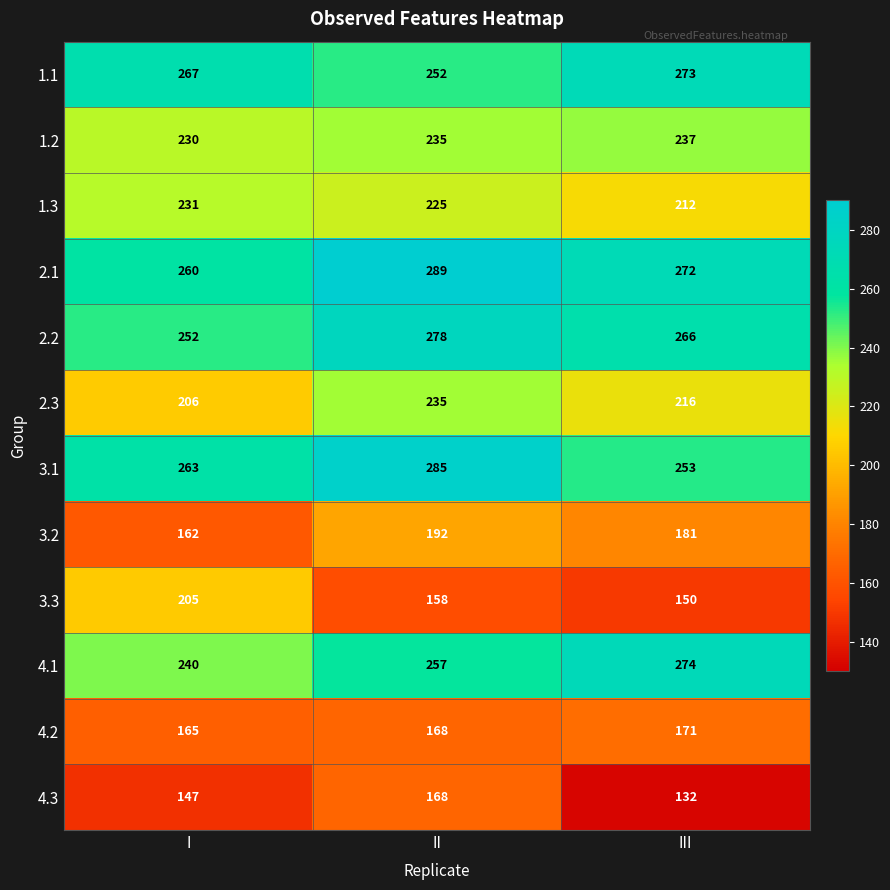

At which label does 2.2 first exceed 266?

II